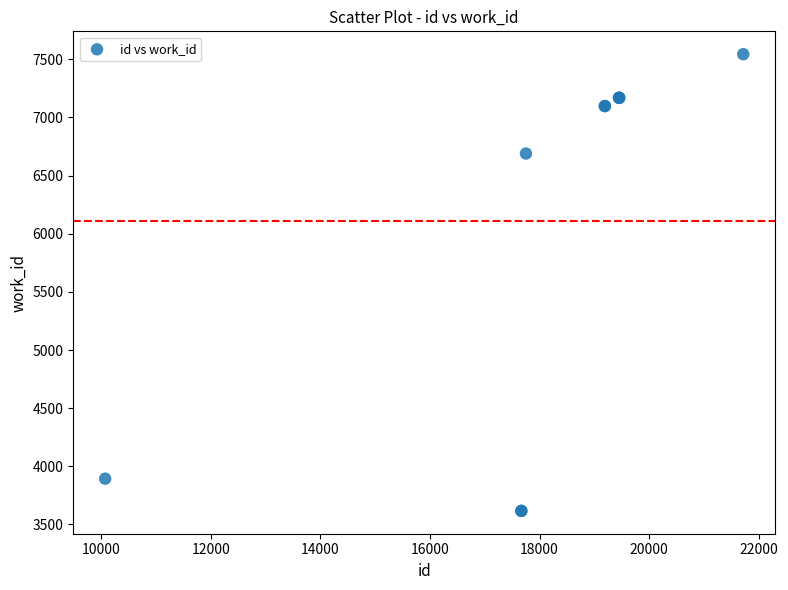

What Y value in the scatter plot is closest to 5580?

6689